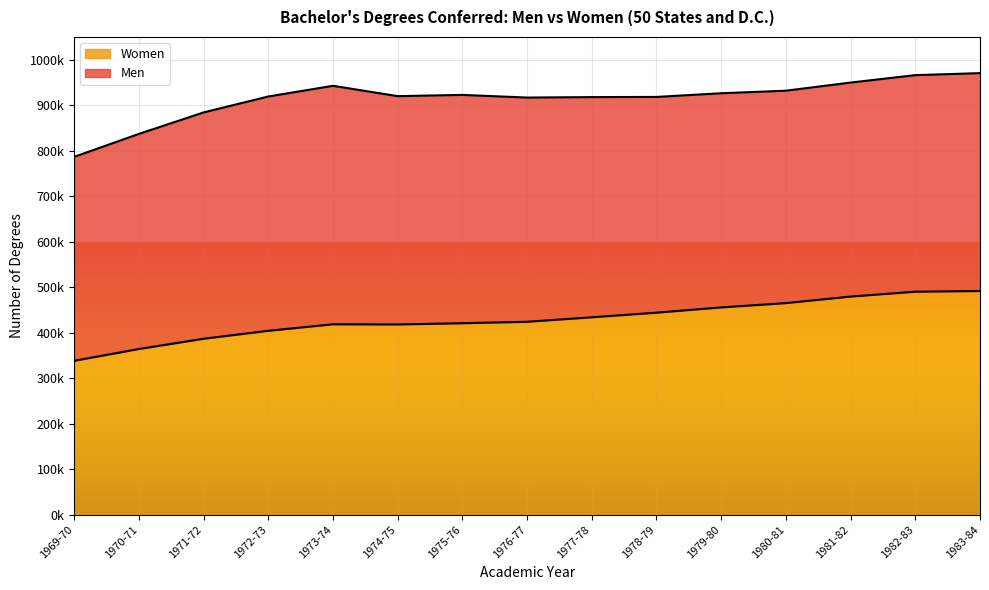

Reading left to right, extract all data points from this chart.

338219	364135	386682	404171	418462	418092	420821	424004	433849	444031	455565	465044	479375	490108	491663